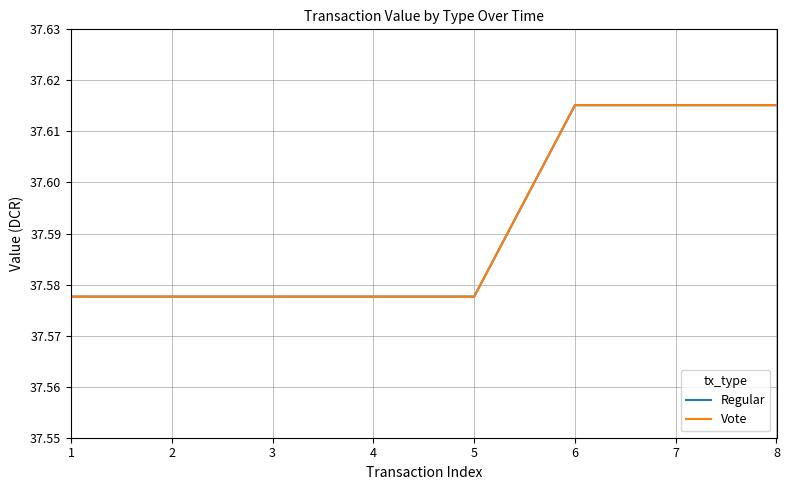

Does the chart have visible grid lines?

Yes